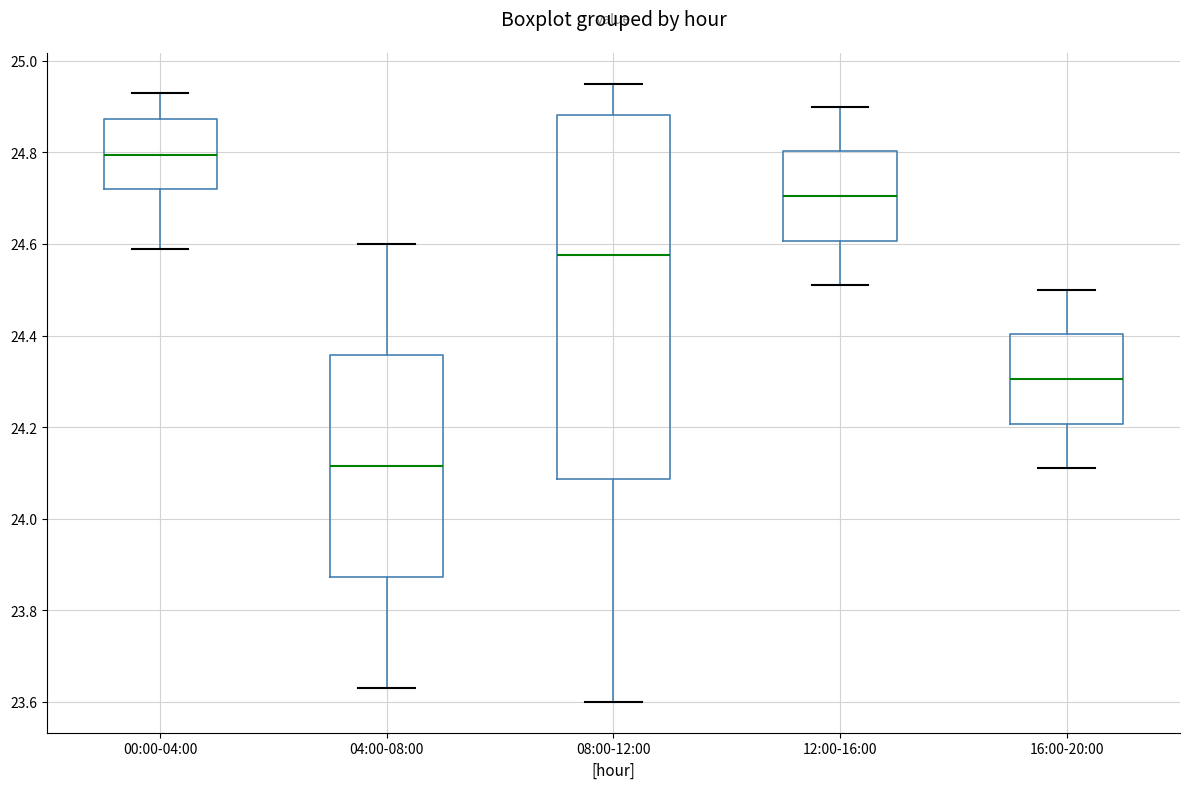

Reading left to right, transcribe this box plot: for each box, give where its median line is, the range the box spans, and where its two whiskers end, as read against the y-axis. The values are not printed on the chart, so give them approximately, as read against the axis.

00:00-04:00: median 24.80, box 24.72 to 24.88, whiskers 24.60 to 24.94
04:00-08:00: median 24.12, box 23.88 to 24.36, whiskers 23.64 to 24.60
08:00-12:00: median 24.58, box 24.08 to 24.88, whiskers 23.60 to 24.96
12:00-16:00: median 24.70, box 24.60 to 24.80, whiskers 24.52 to 24.90
16:00-20:00: median 24.30, box 24.20 to 24.40, whiskers 24.12 to 24.50